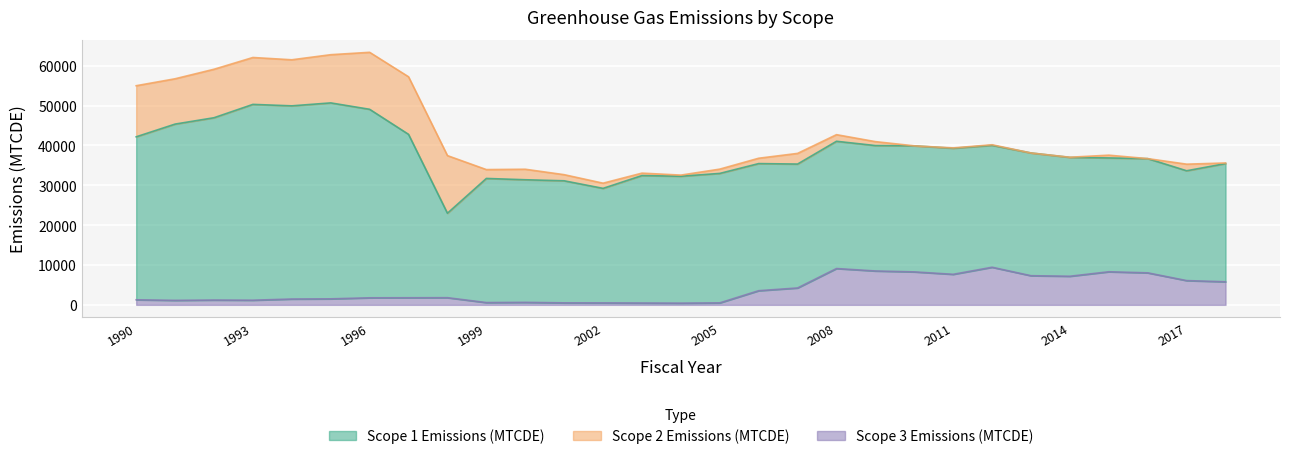

How many data points in Scope 3 Emissions (MTCDE) are less than 1778?

14